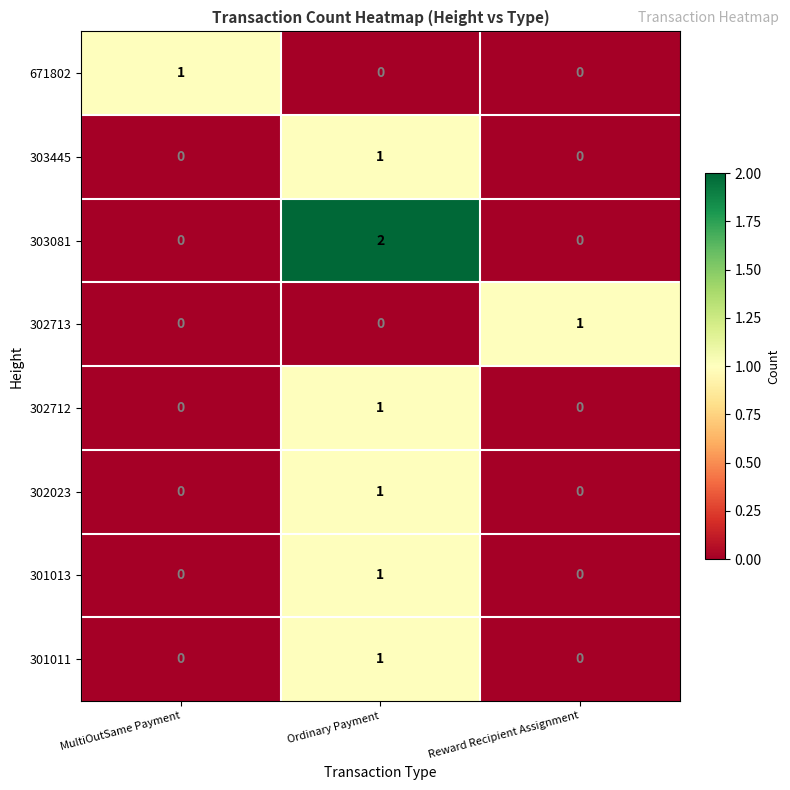

The 301011 series shows 0 at MultiOutSame Payment. True or false?

True